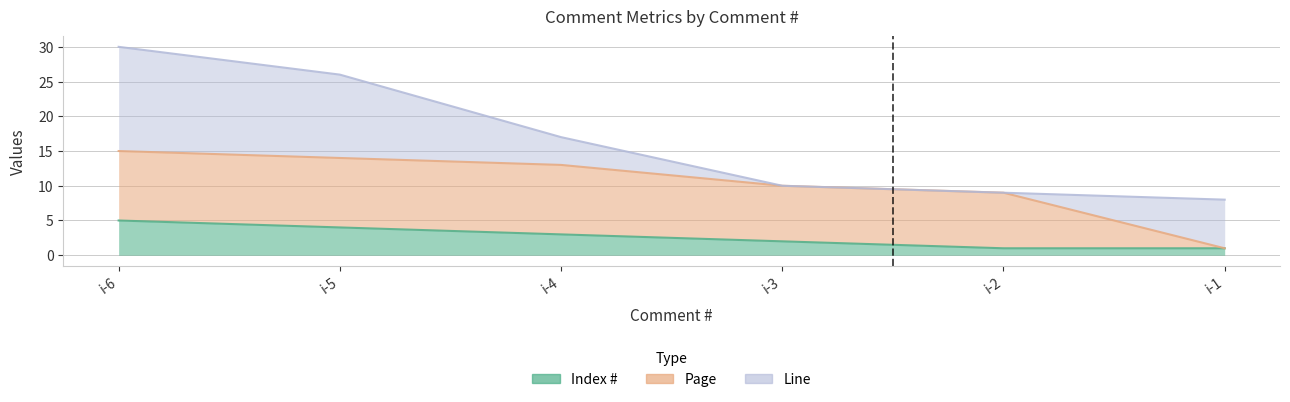

Rank the categories by Index # value from lowest to highest.

i-2, i-1, i-3, i-4, i-5, i-6